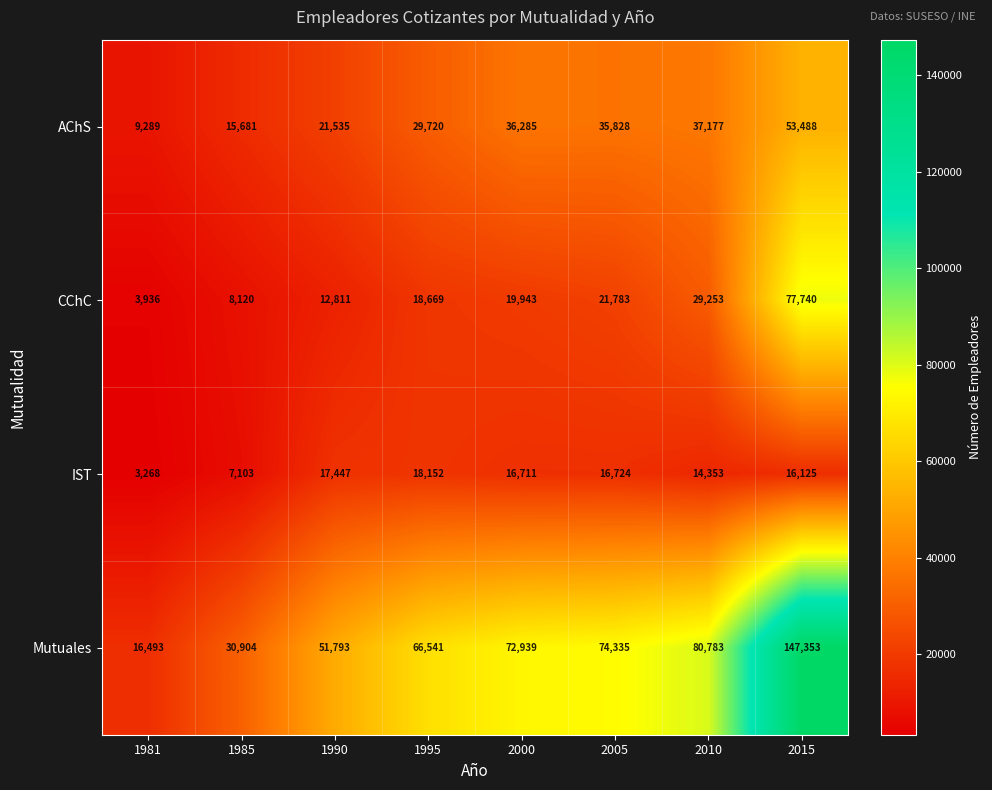

At which category is the sum across all series the highest?

2015